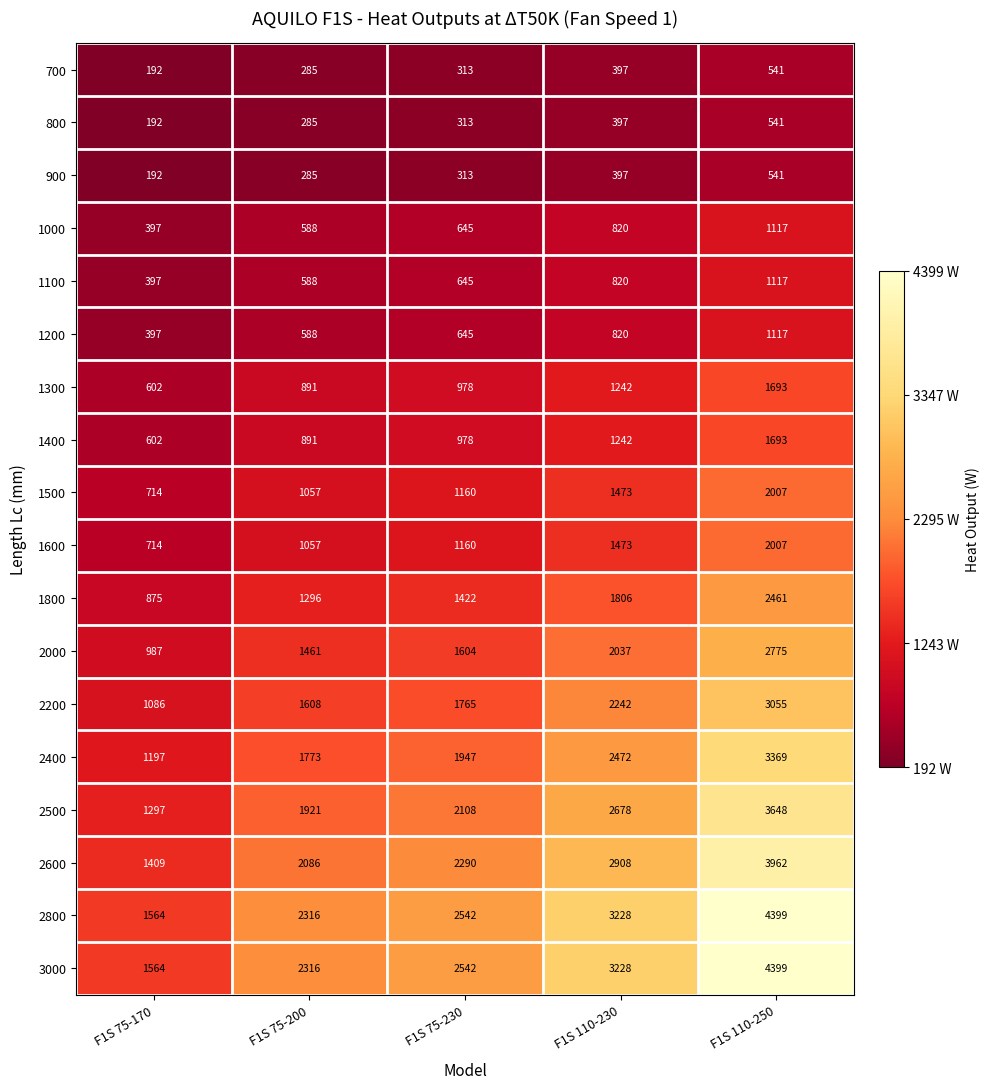

At how many categories does at least one series exceed 723?

5